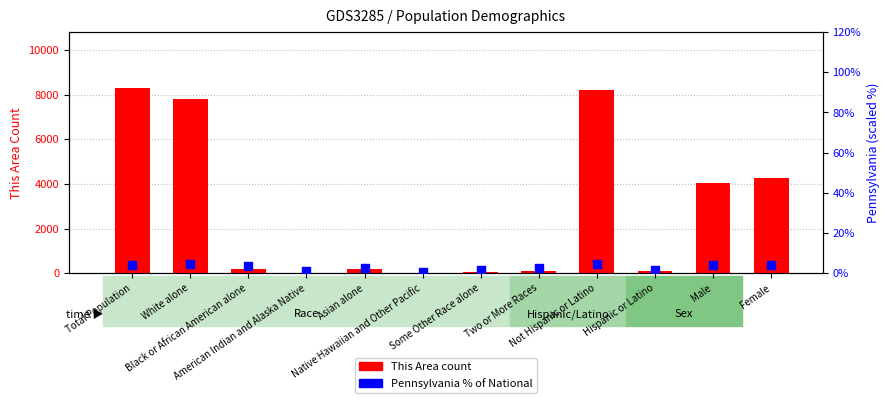

Which series has the widest spread of Y values?

This Area count